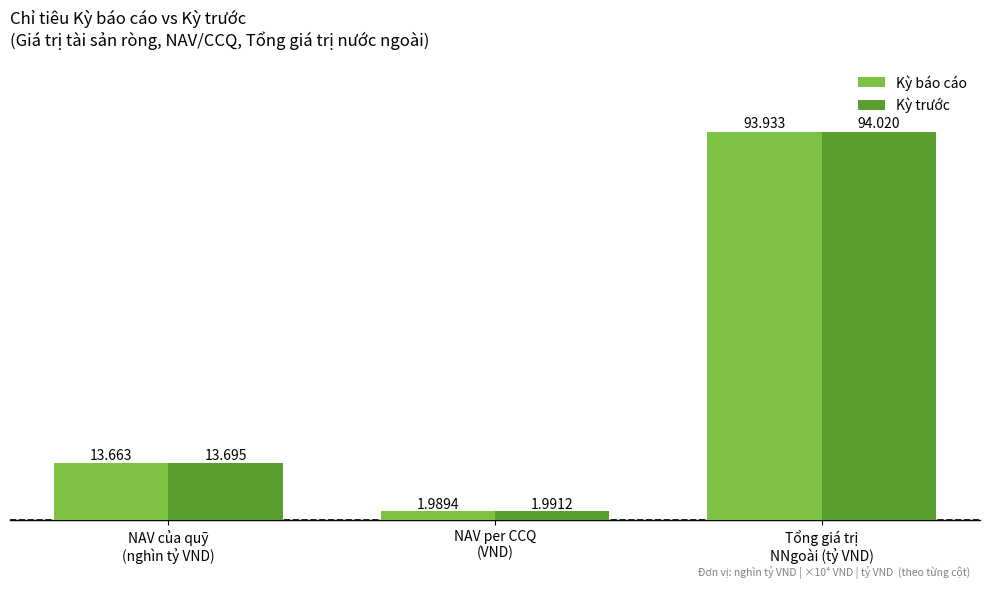

What is the sum of all Kỳ báo cáo values?

109.6